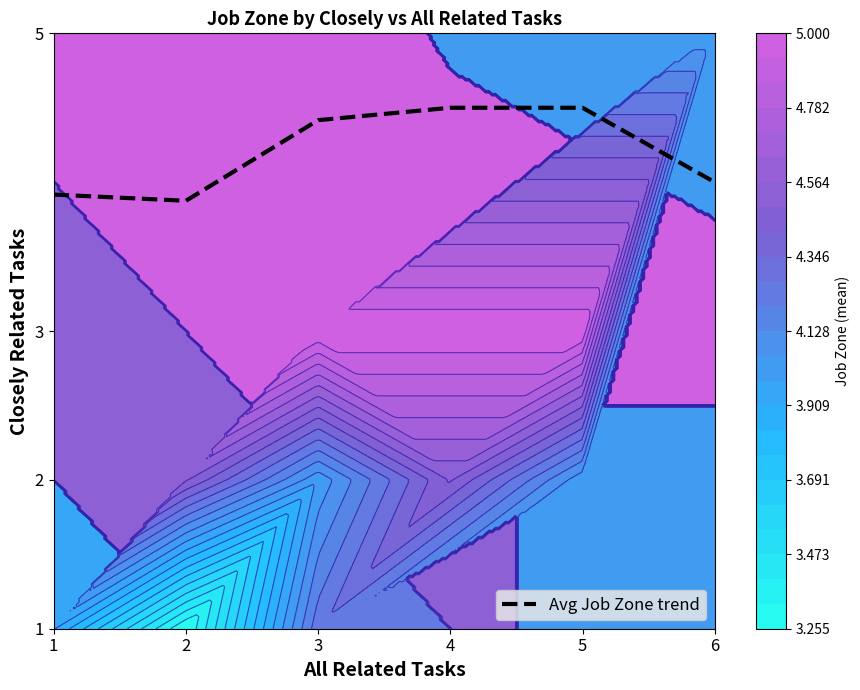

What is the ratio of the value at 1 to the value at 3?

0.9